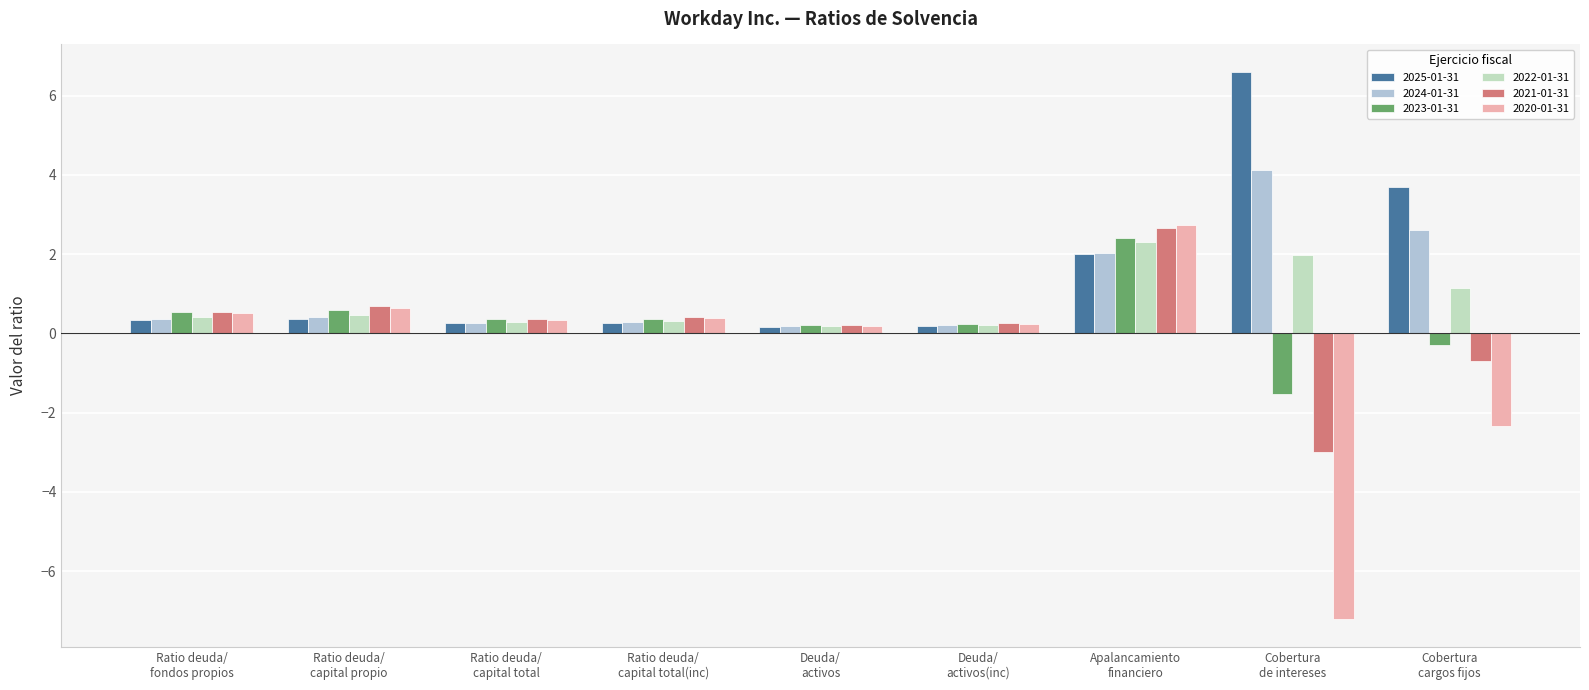

Rank the categories by 2022-01-31 value from highest to lowest.

Apalancamiento
financiero, Cobertura
de intereses, Cobertura
cargos fijos, Ratio deuda/
capital propio, Ratio deuda/
fondos propios, Ratio deuda/
capital total(inc), Ratio deuda/
capital total, Deuda/
activos(inc), Deuda/
activos